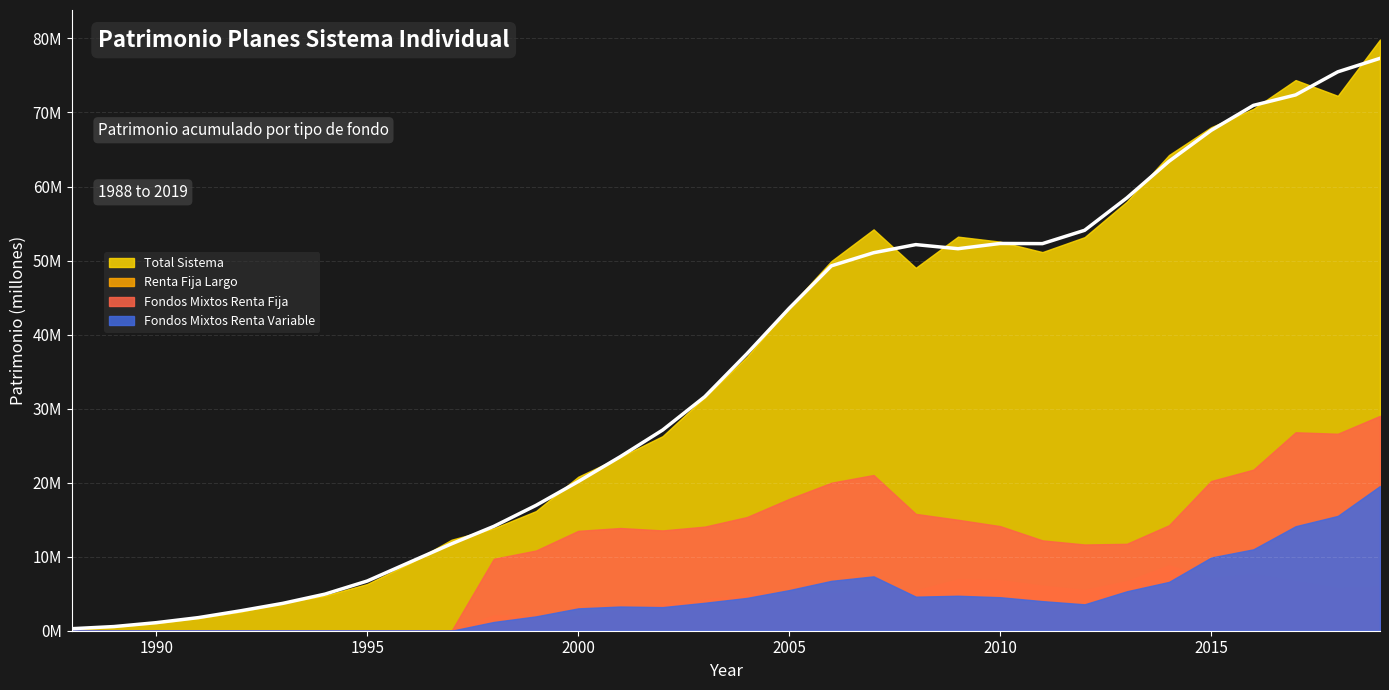

At how many categories does at least one series exceed 54030401?

8